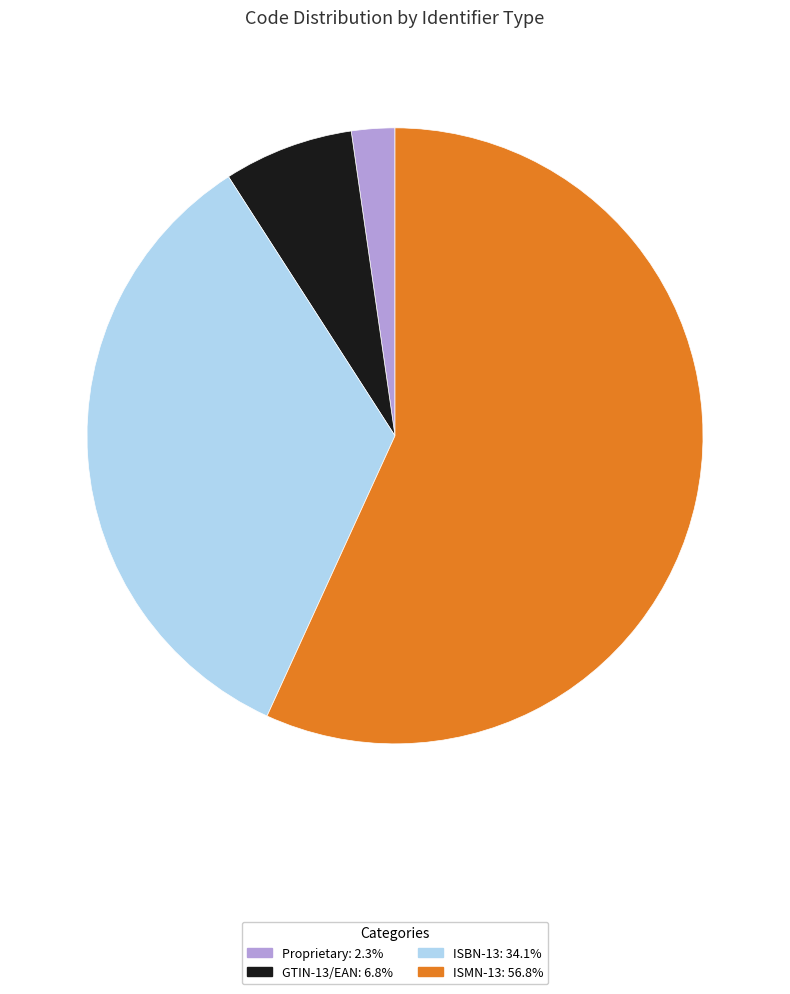

What is the ratio of the value at ISBN-13: 34.1% to the value at Proprietary: 2.3%?

15.0